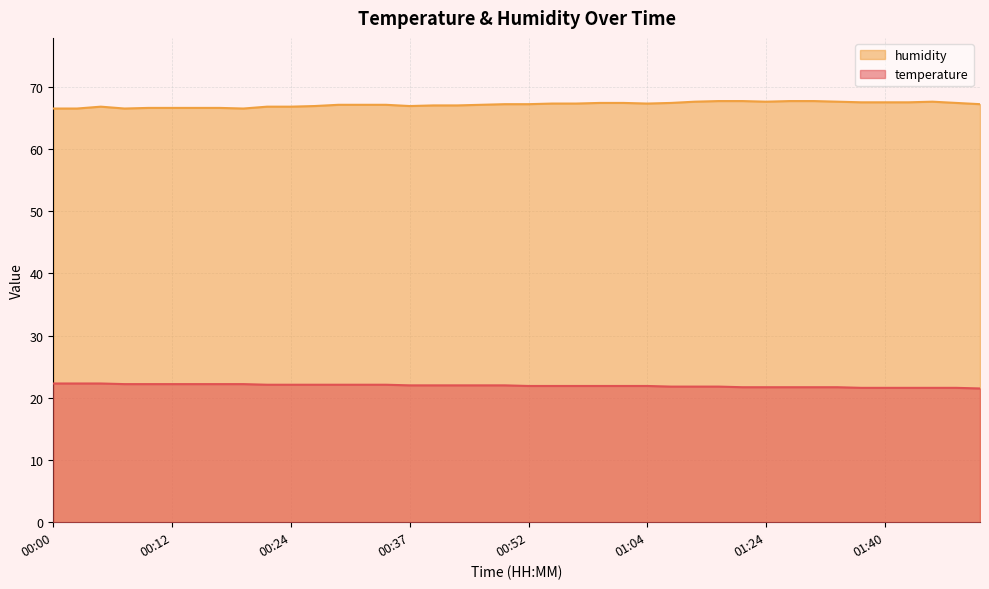

Does the chart display data point markers on the line(s)?

No